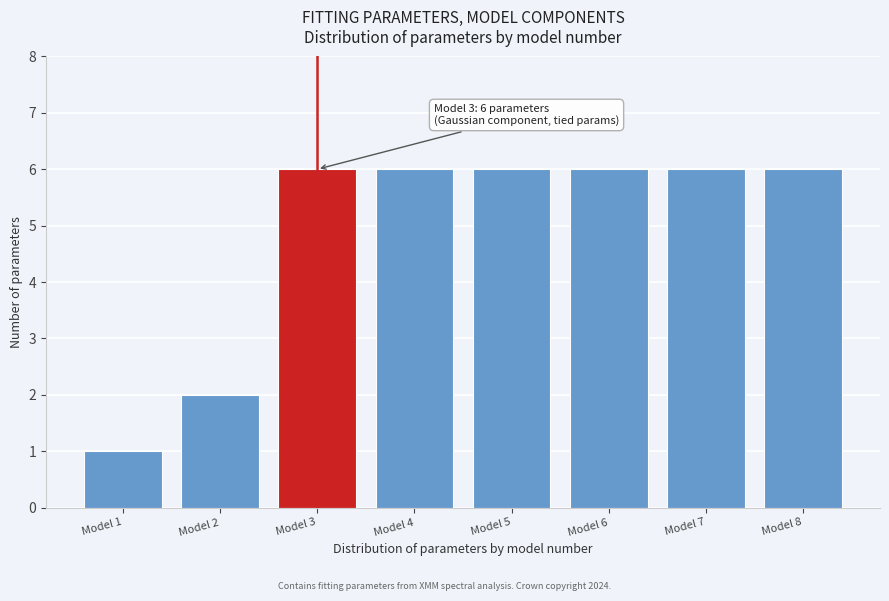

Reading left to right, list all the values displayed in this chart.

Model 1=1	Model 2=2	Model 3=6	Model 4=6	Model 5=6	Model 6=6	Model 7=6	Model 8=6